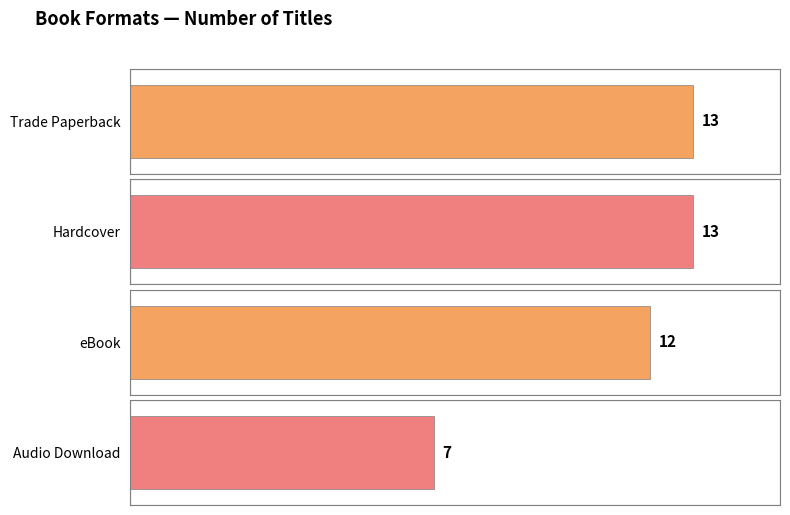

The chart shows a value of 12 at Audio Download. True or false?

False